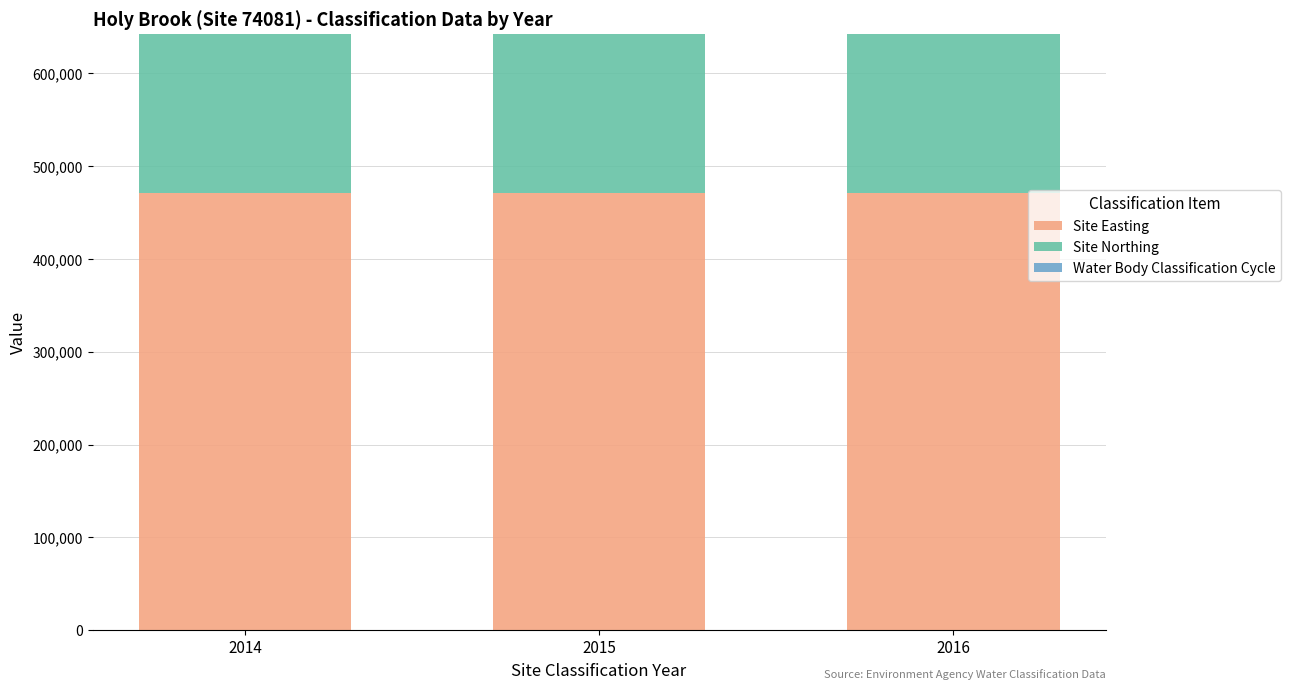

Does the chart contain stacked bars?

Yes